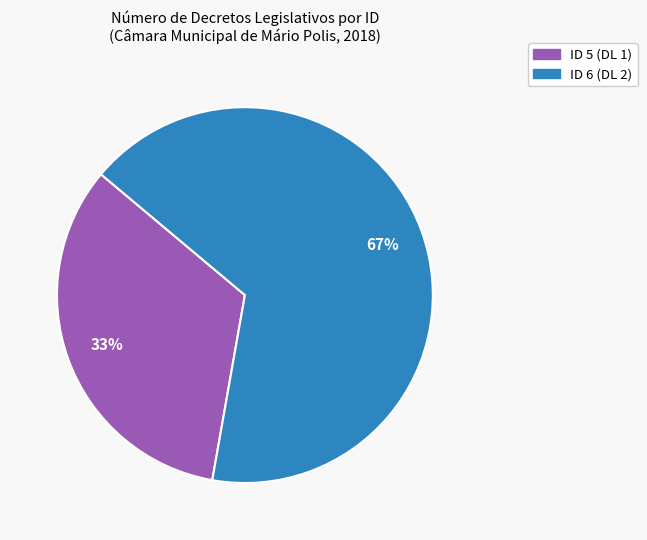

What percentage is the ID 5 (DL 1) slice, to the nearest percent?

33%